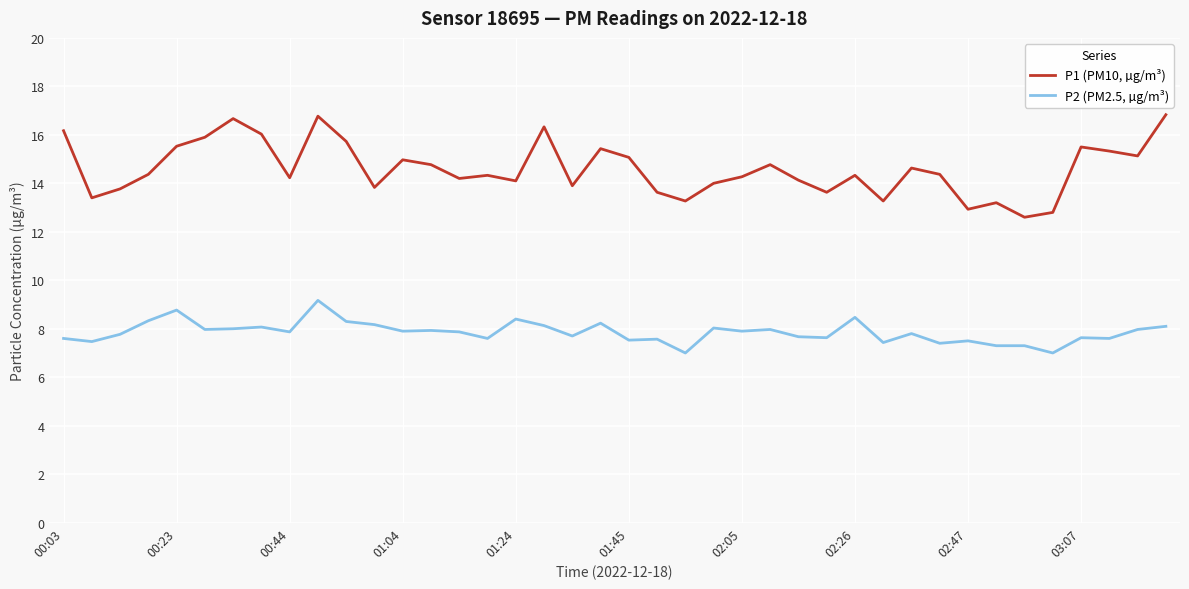

Which series has the largest total across all categories?

P1 (PM10, µg/m³)